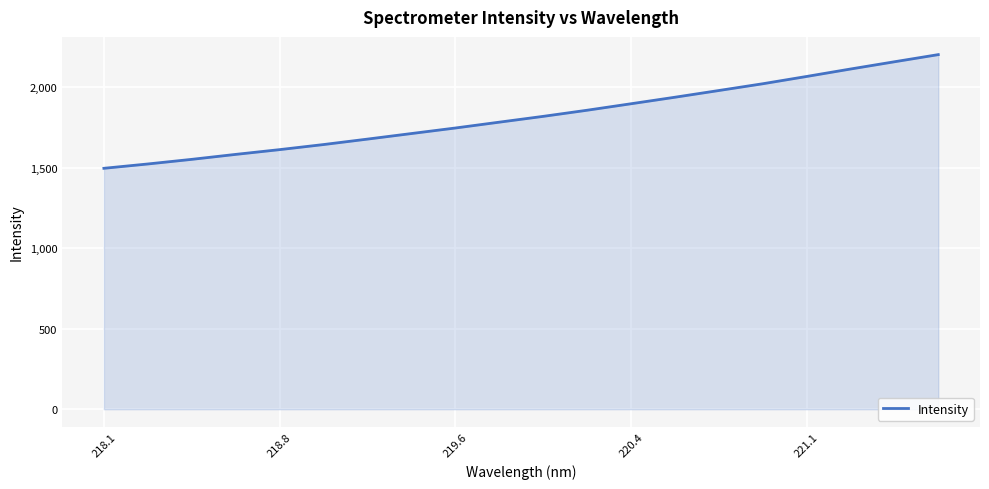

What is the smallest value displayed?

1495.6